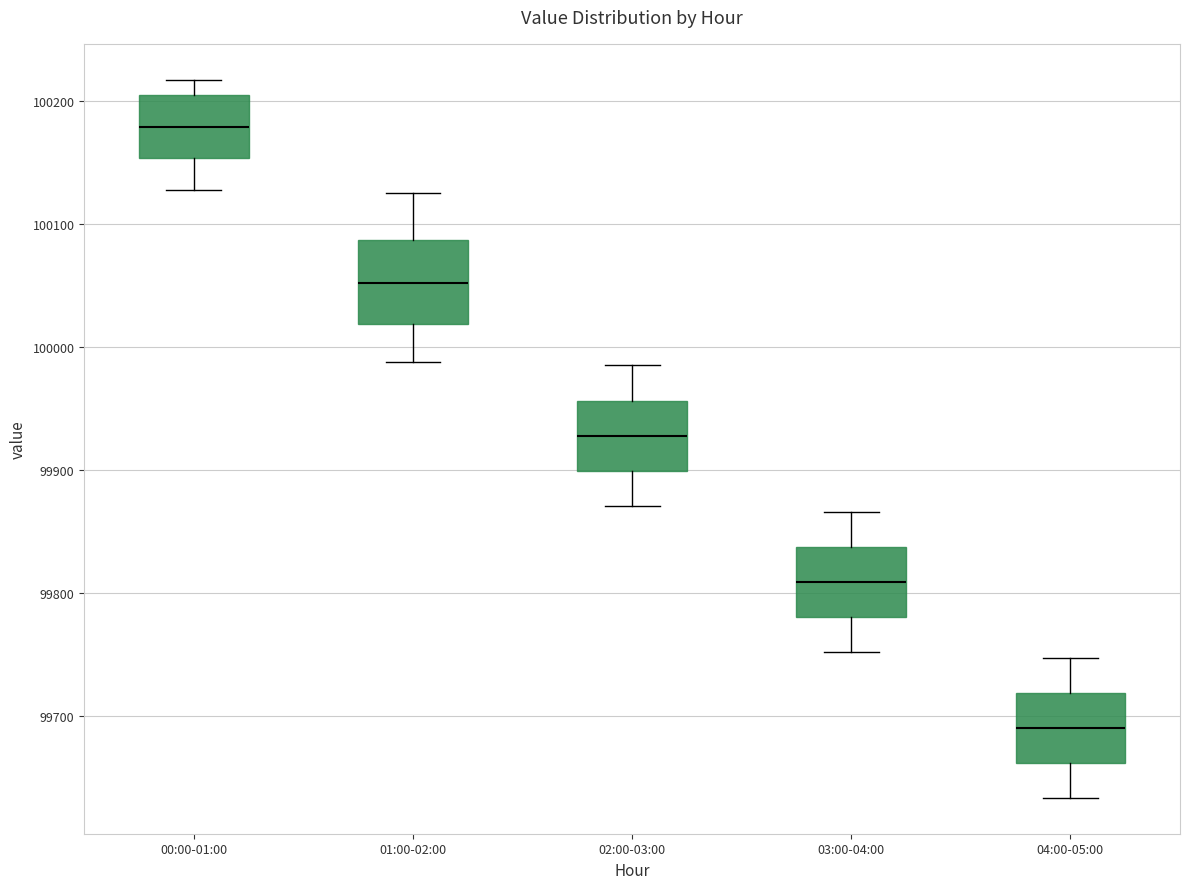

Comparing the boxes themselves (not the whiskers), which one is the tallest?

01:00-02:00